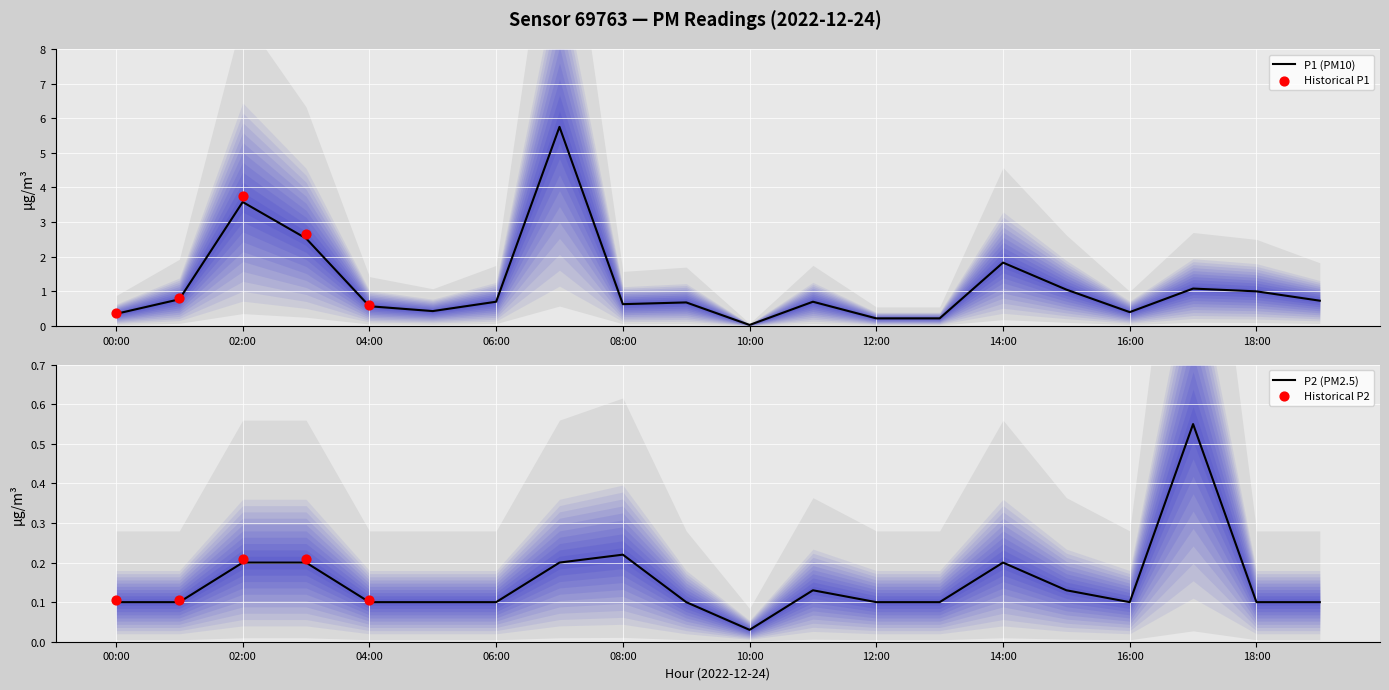

At how many categories does at least one series exceed 3?

2